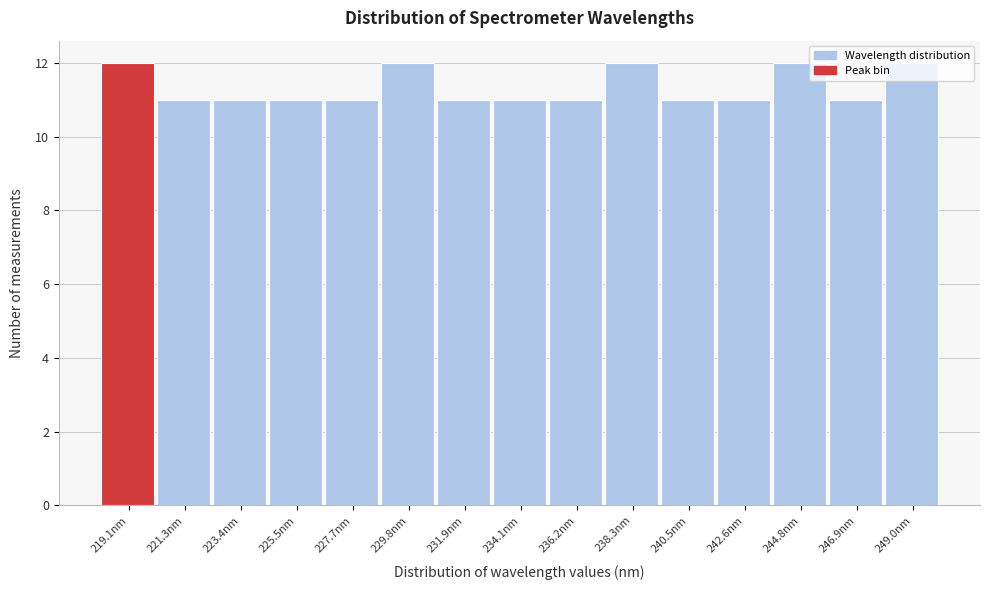

Reading left to right, transcribe this chart: for each bar, give the range it covers on the x-axis and its height. Neither the bar edges nor the heights are printed on the chart, so give them approximately, as read against the axes.

218.0 to 220.0: 12
220.0 to 222.5: 11
222.5 to 224.5: 11
224.5 to 226.5: 11
226.5 to 228.5: 11
228.5 to 231.0: 12
231.0 to 233.0: 11
233.0 to 235.0: 11
235.0 to 237.5: 11
237.5 to 239.5: 12
239.5 to 241.5: 11
241.5 to 243.5: 11
243.5 to 246.0: 12
246.0 to 248.0: 11
248.0 to 250.0: 12